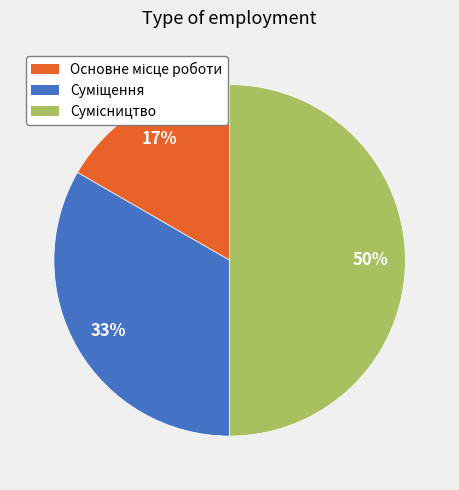

To the nearest percent, what is the average slice percentage?

33%